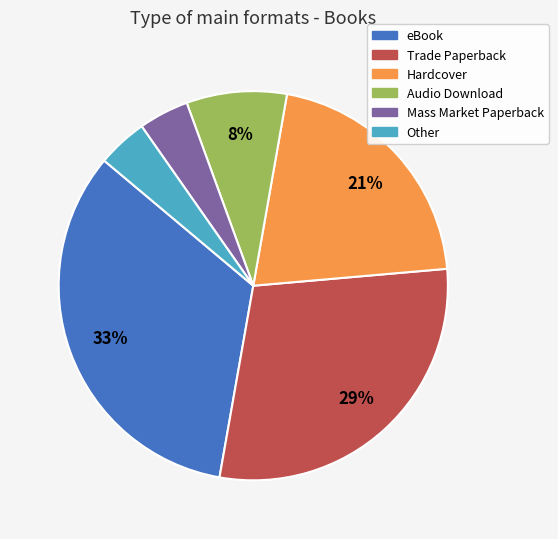

Do Audio Download and Trade Paperback together represent more than half of the pie?

No